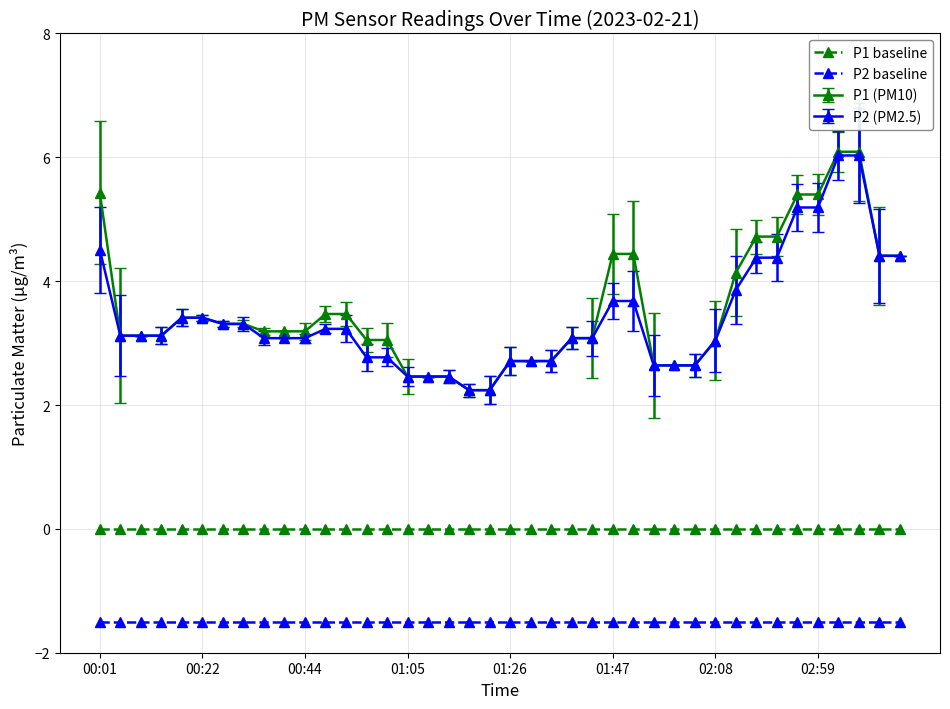

Which series has the widest spread of values?

P1 (PM10)